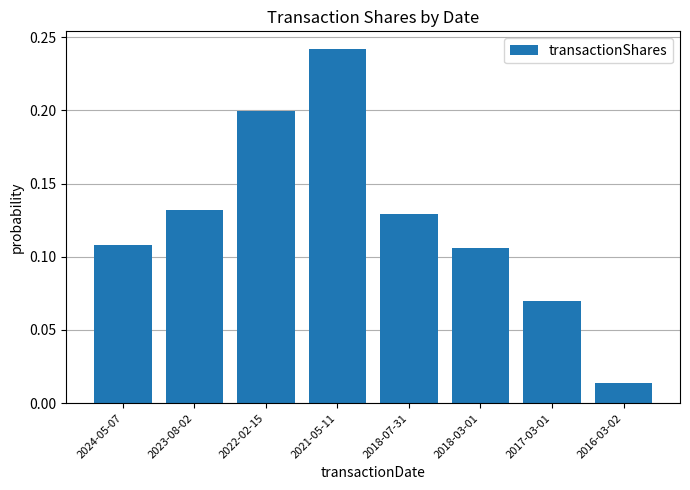

What is the label of the 4th bar from the left?

2021-05-11